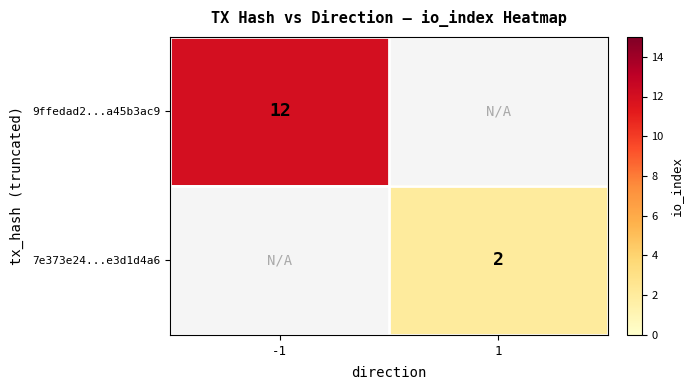

What is the maximum value shown in the chart?

12.0